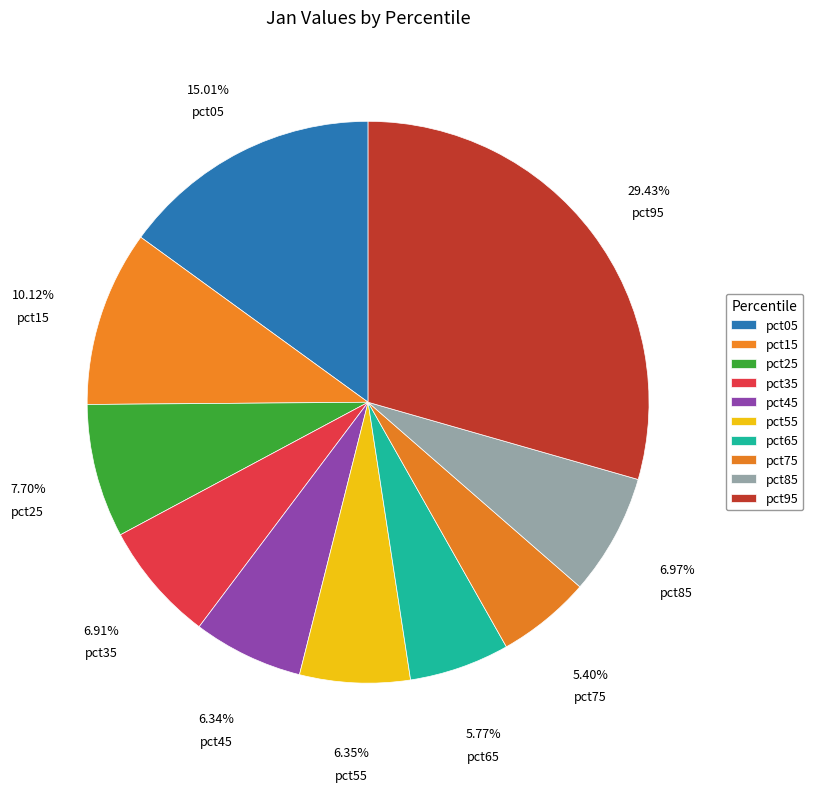

Is it true that pct05 is 5% of the pie?

False